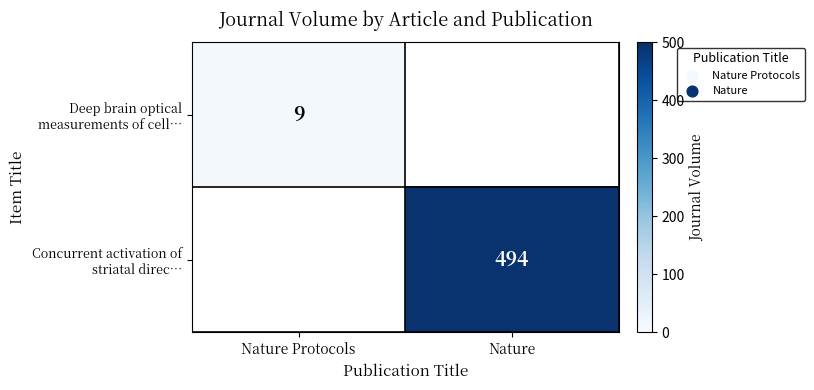

List the series in order of their peak value, highest first.

Concurrent activation of striatal direc…, Deep brain optical measurements of cell…